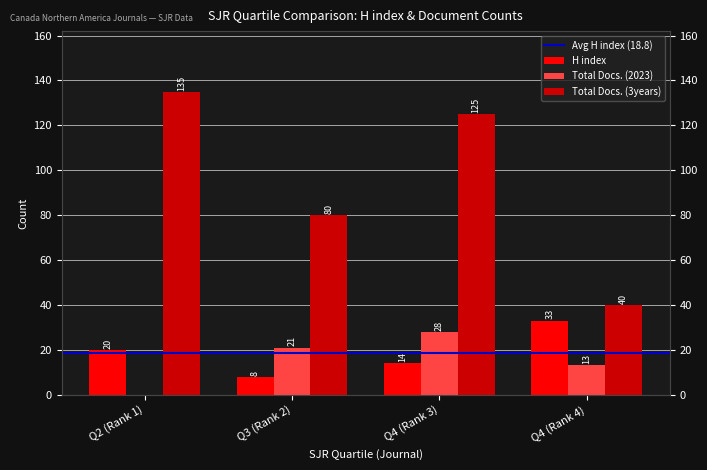

The value of H index at Q3 (Rank 2) is 14. True or false?

False